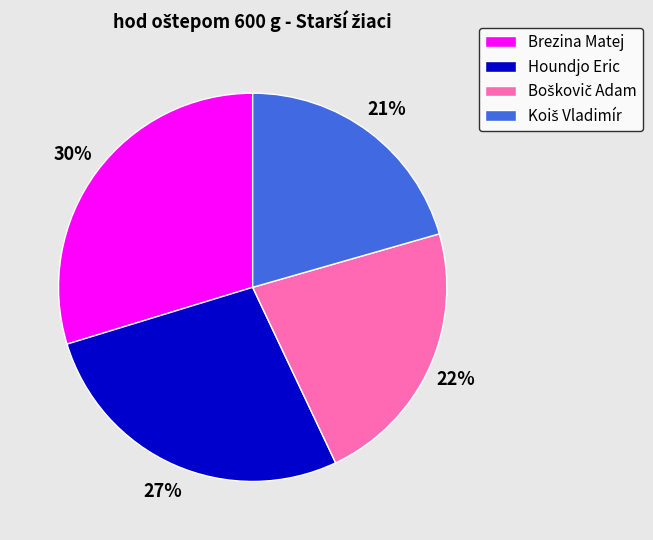

What percentage is the Brezina Matej slice, to the nearest percent?

30%